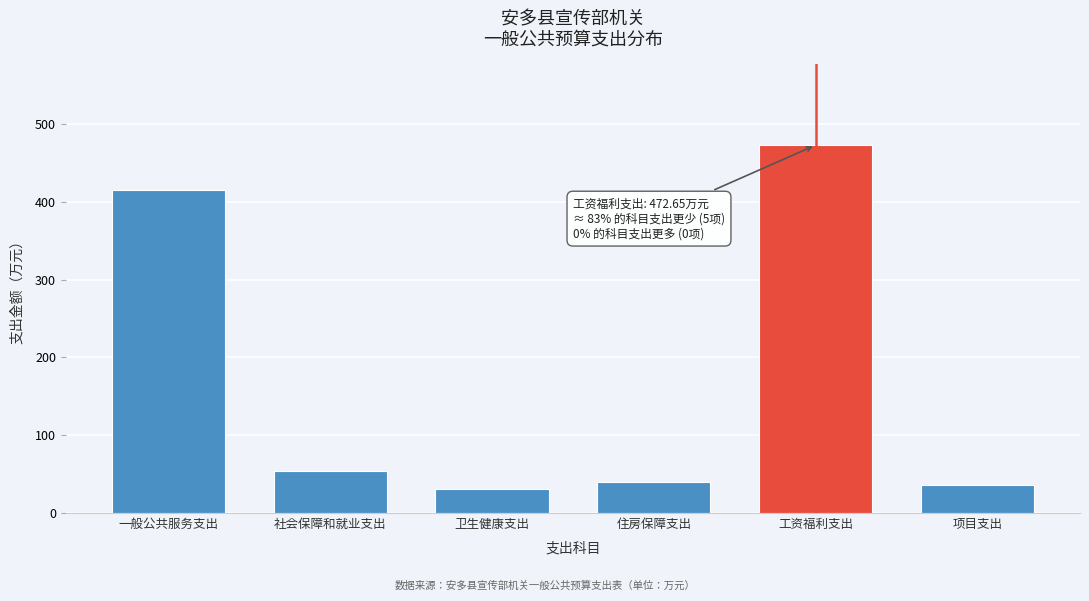

True or false: the data shows 609.2 at 一般公共服务支出.

False